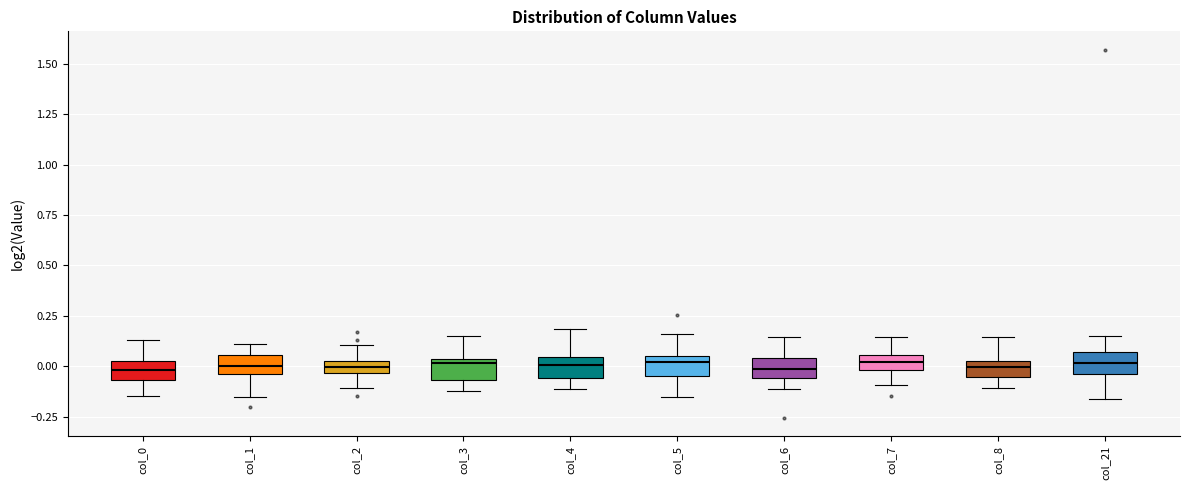

Where is the lower edge of the box for col_1 on the y-axis? The values are not printed on the chart, so give them approximately, as read against the axis.

-0.05